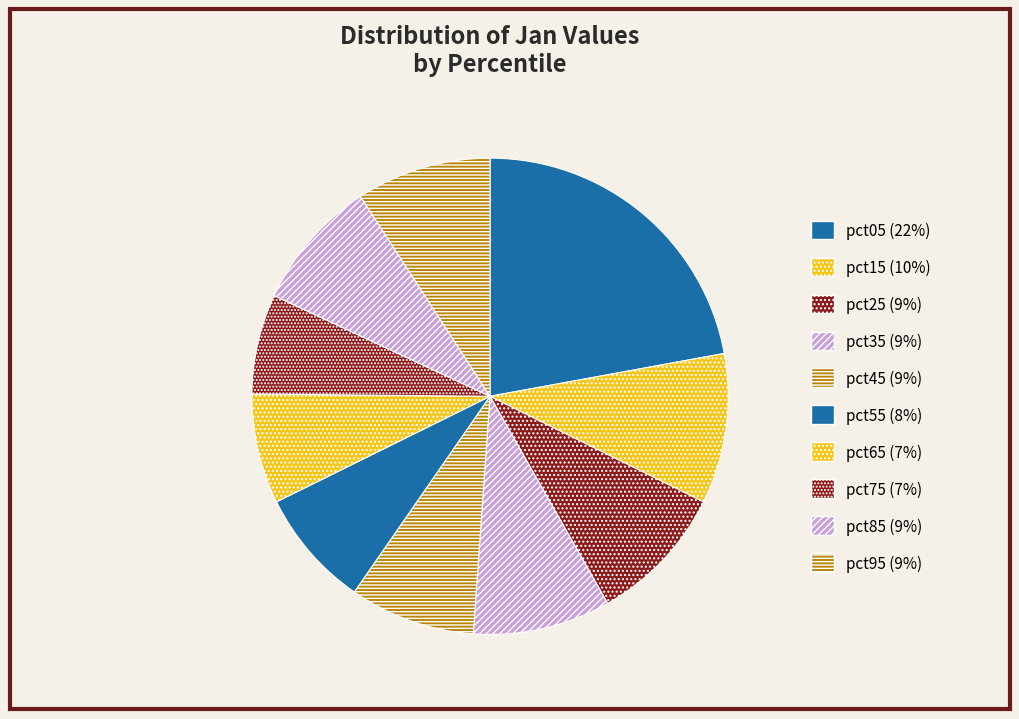

True or false: pct35 accounts for 17% of the total.

False